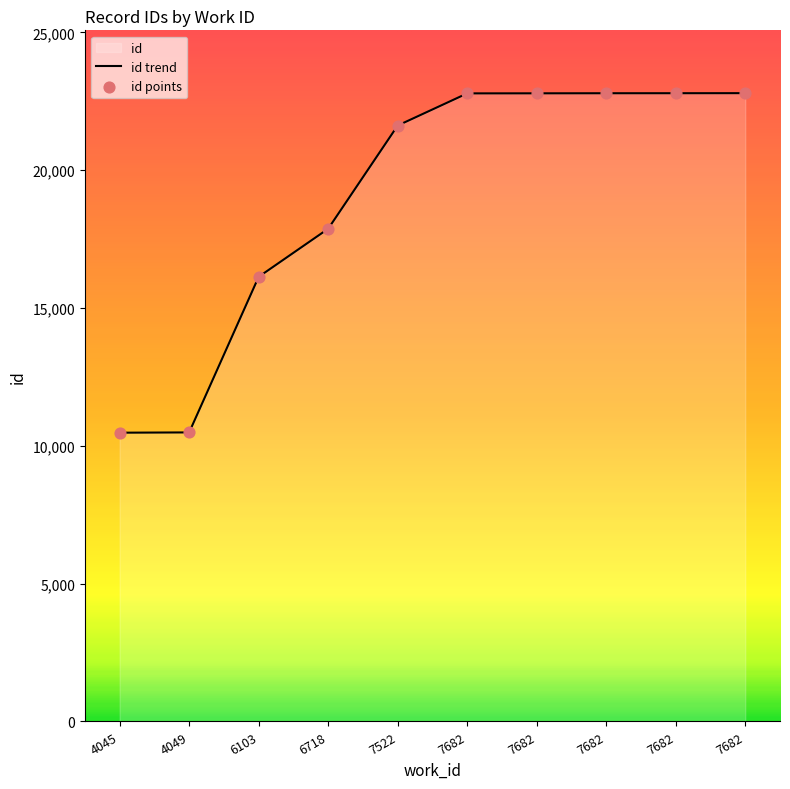

Between 7682 and 7682, which is larger?

7682